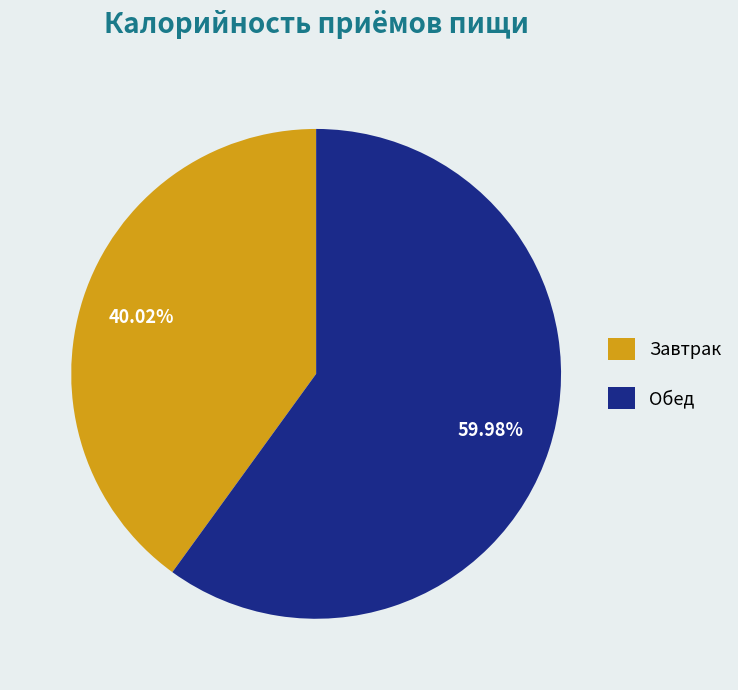

What is the total percentage of Завтрак and Обед?

100.0%